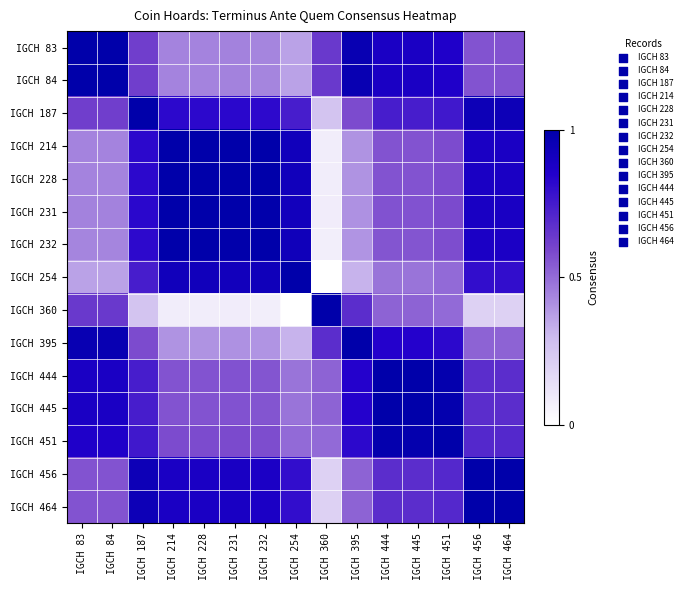

What is the greatest value displayed?

1.0